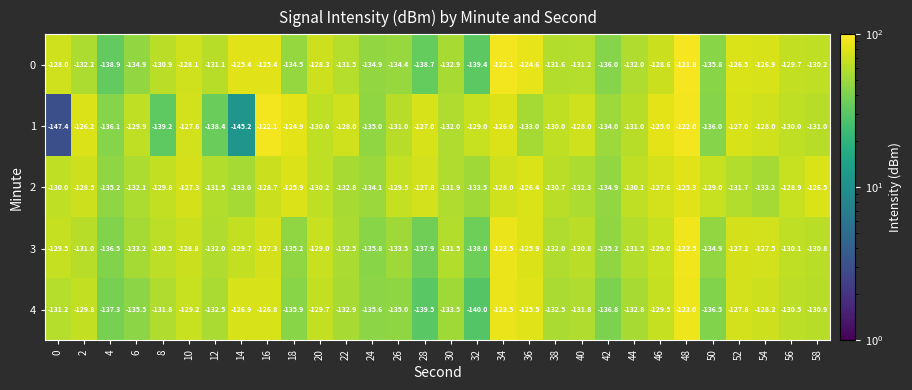

What is the difference between the highest and lowest values at 14?

19.8